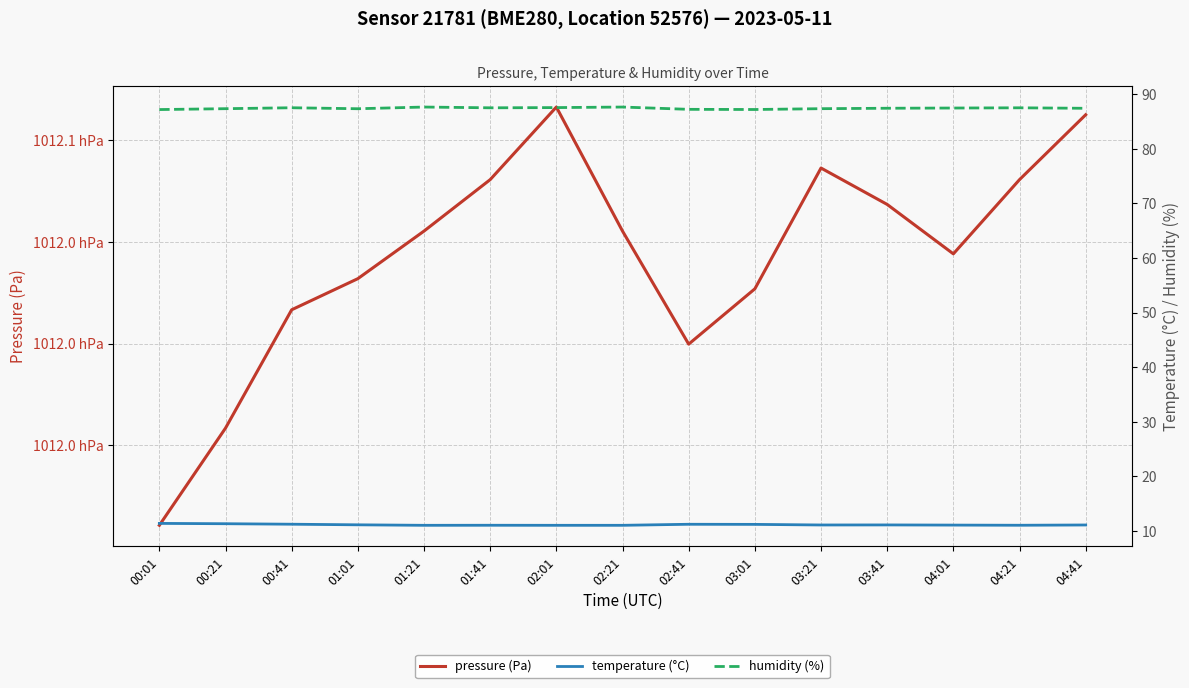

What is the sum of the pressure (Pa) values at 04:41 and 00:41?

202412.9